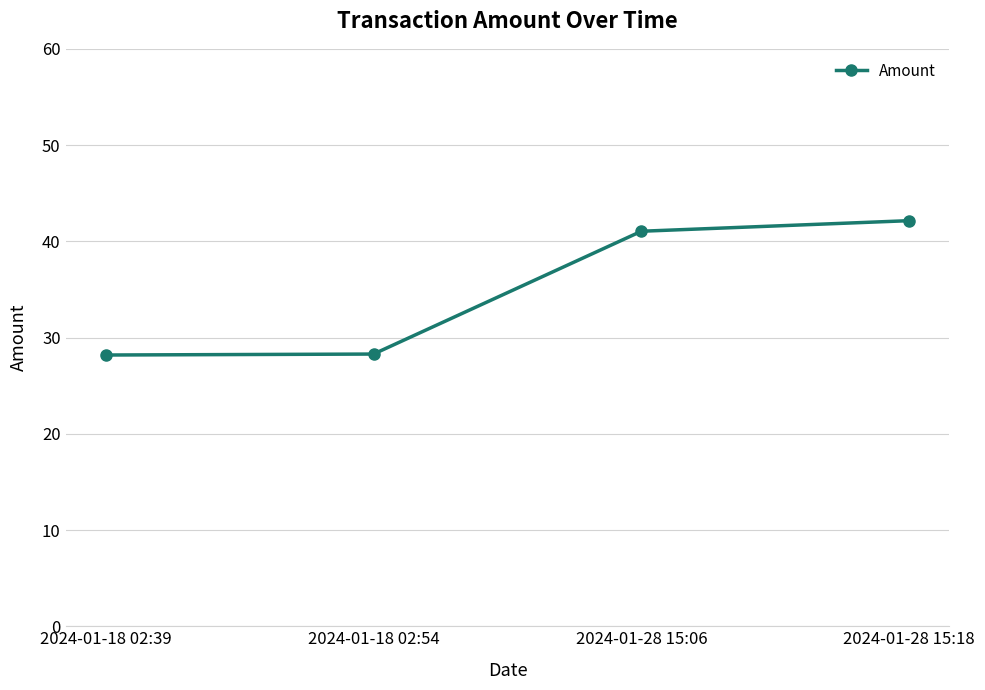

Where does the data first go above 41?

2024-01-28 15:06